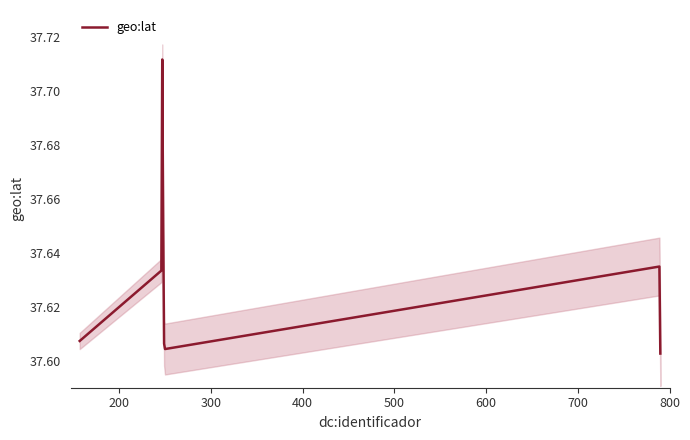

Reading left to right, extract all data points from this chart.

37.6	37.6	37.7	37.6	37.6	37.6	37.6	37.6